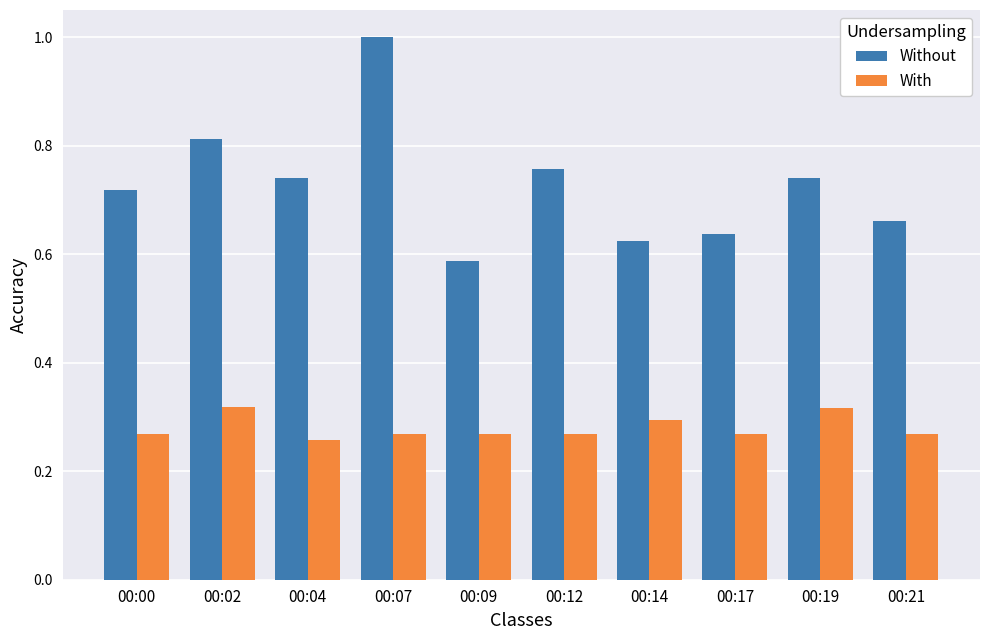

The value of Without at 00:07 is 1.3. True or false?

False